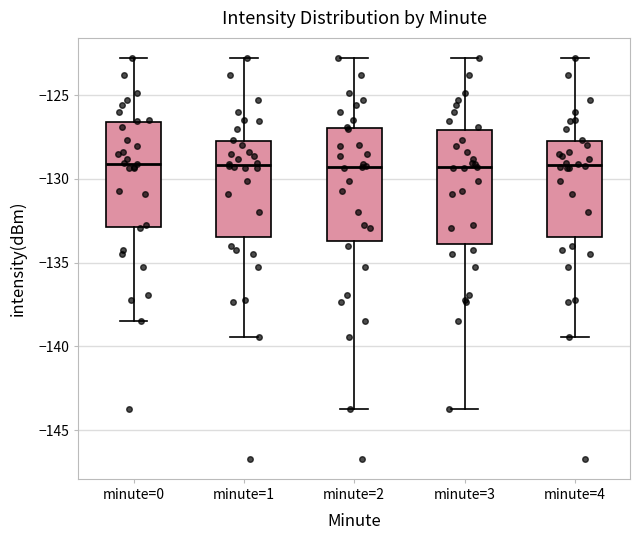

Reading left to right, transcribe this box plot: for each box, give where its median line is, the range the box spans, and where its two whiskers end, as read against the y-axis. The values are not printed on the chart, so give them approximately, as read against the axis.

minute=0: median -129.0, box -133.0 to -126.5, whiskers -138.5 to -123.0
minute=1: median -129.0, box -133.5 to -128.0, whiskers -139.5 to -123.0
minute=2: median -129.5, box -133.5 to -127.0, whiskers -143.5 to -123.0
minute=3: median -129.5, box -134.0 to -127.0, whiskers -143.5 to -123.0
minute=4: median -129.0, box -133.5 to -128.0, whiskers -139.5 to -123.0